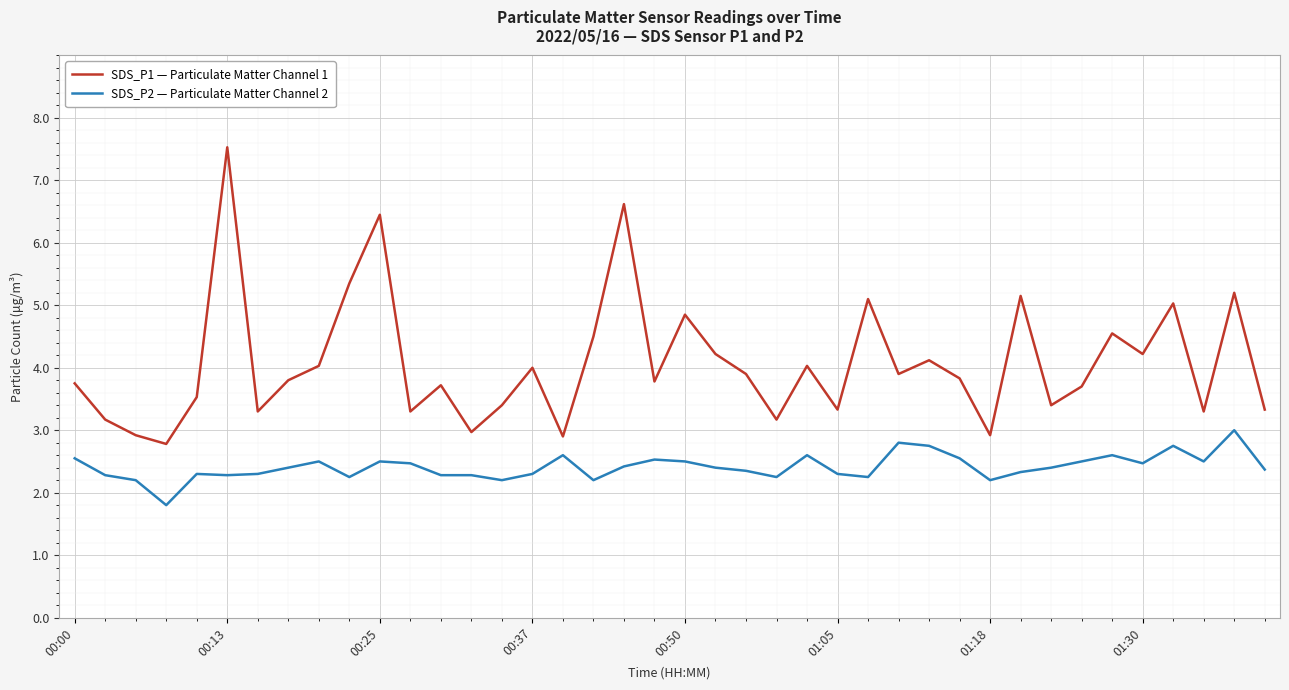

Which series has the largest range (max minus min)?

SDS_P1 — Particulate Matter Channel 1